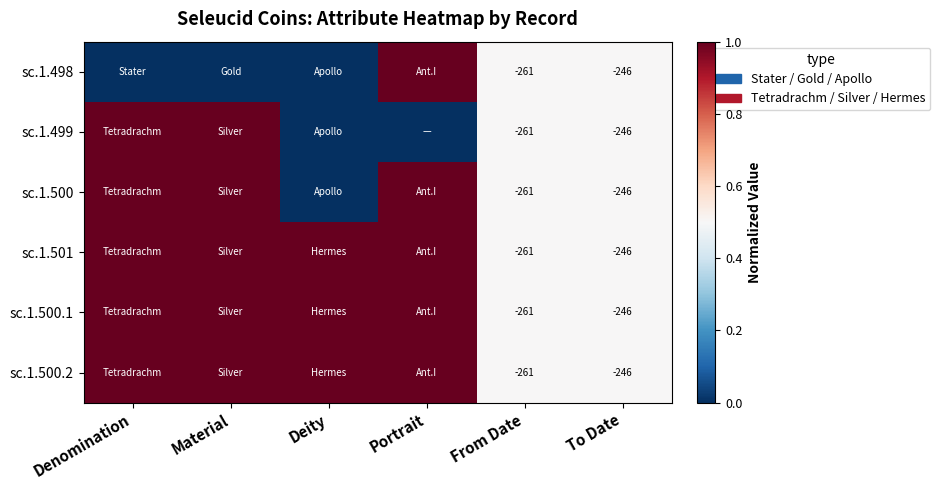

Which category has the lowest value across all series?

Denomination